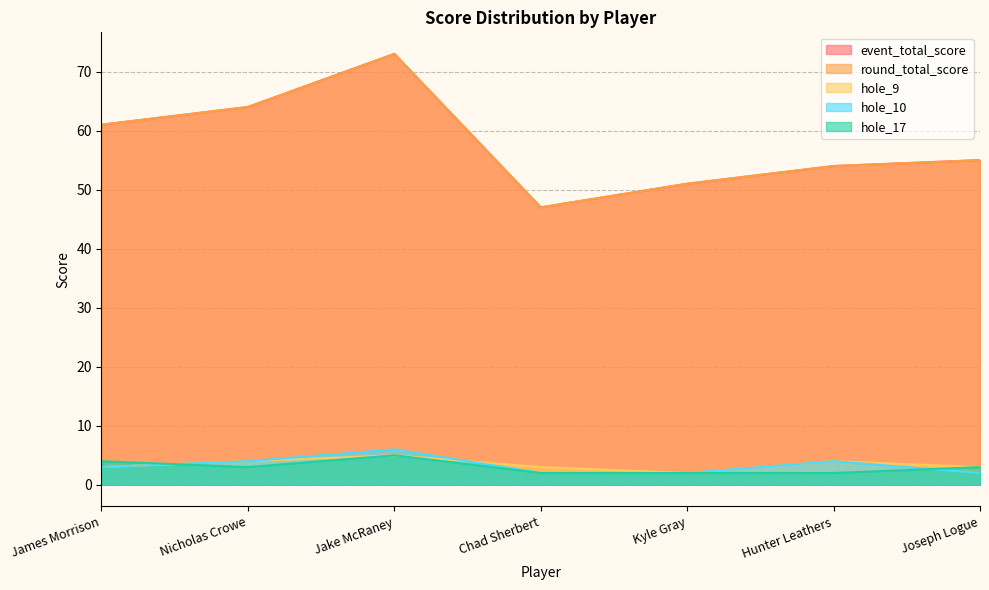

How many interior local valleys does the hole_17 series have?

1